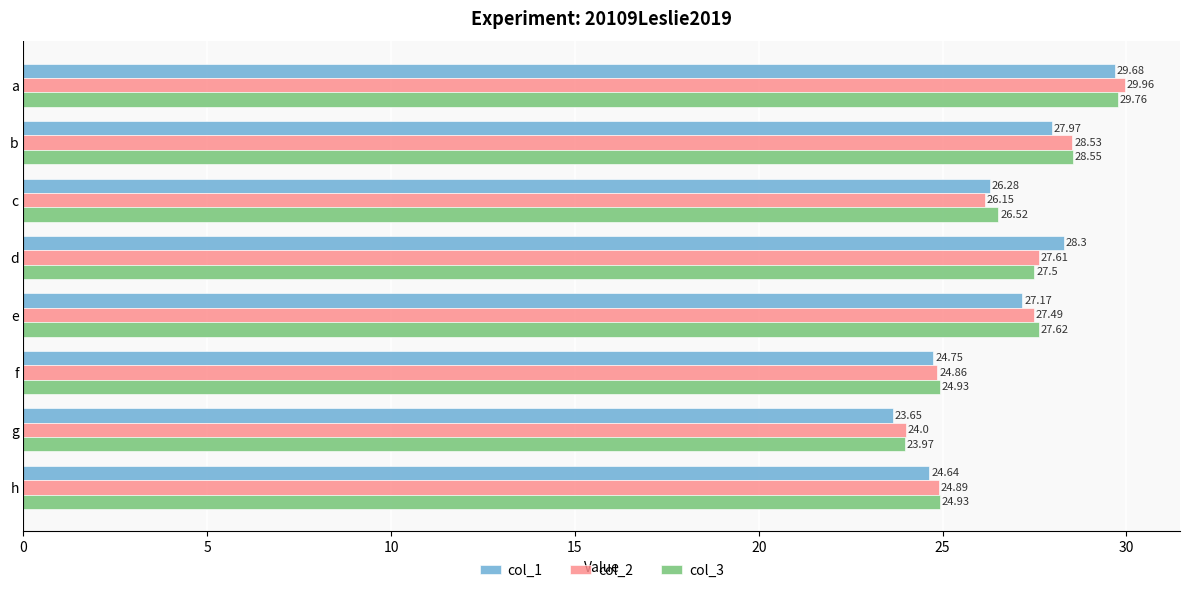

What is the difference between the second highest and minimum values in the col_2 series?

4.5